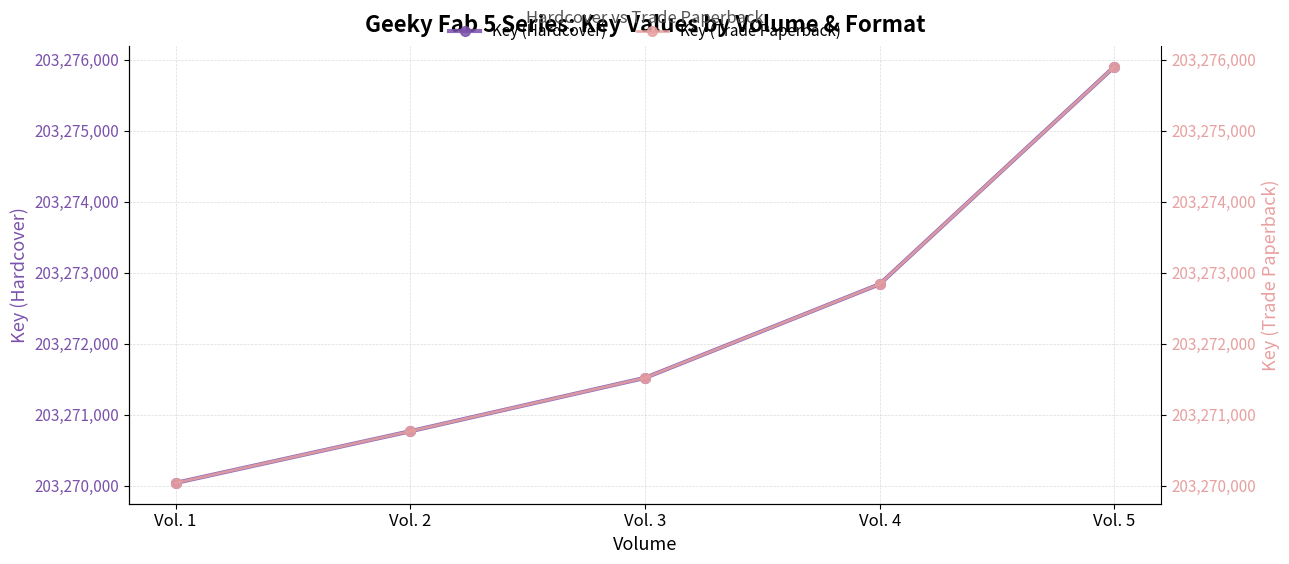

How many lines are shown in the chart?

2